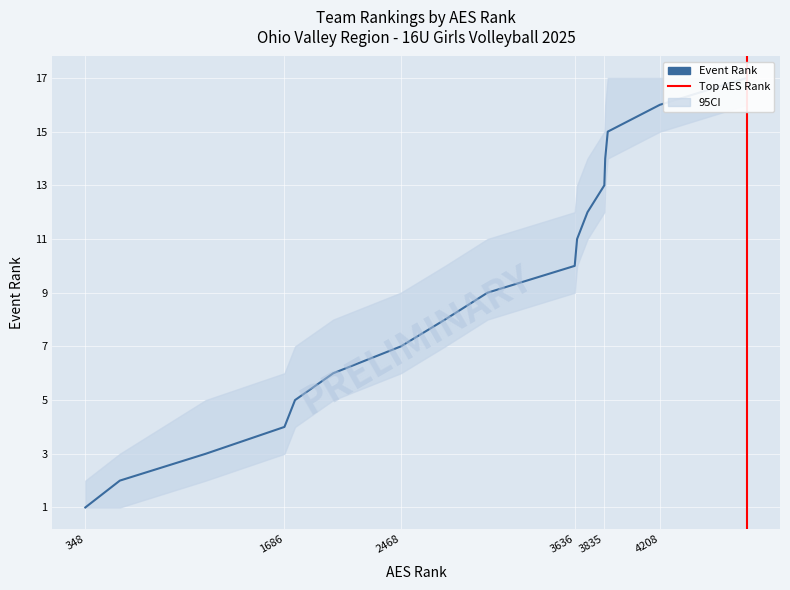

How many data points does each series have?

17